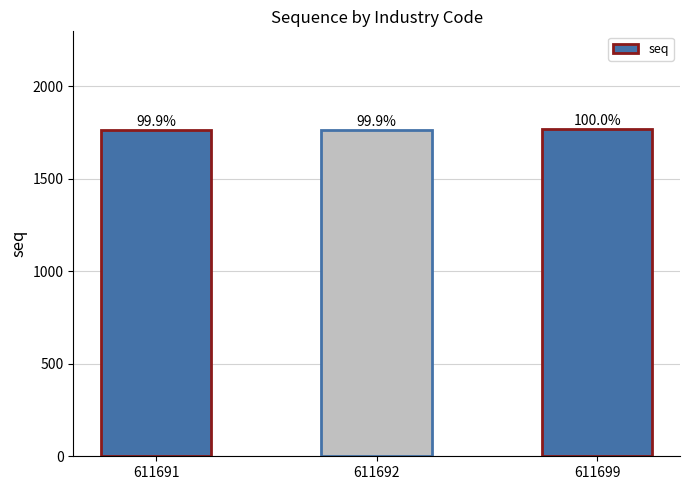

What is the approximate value at 611691?

1765